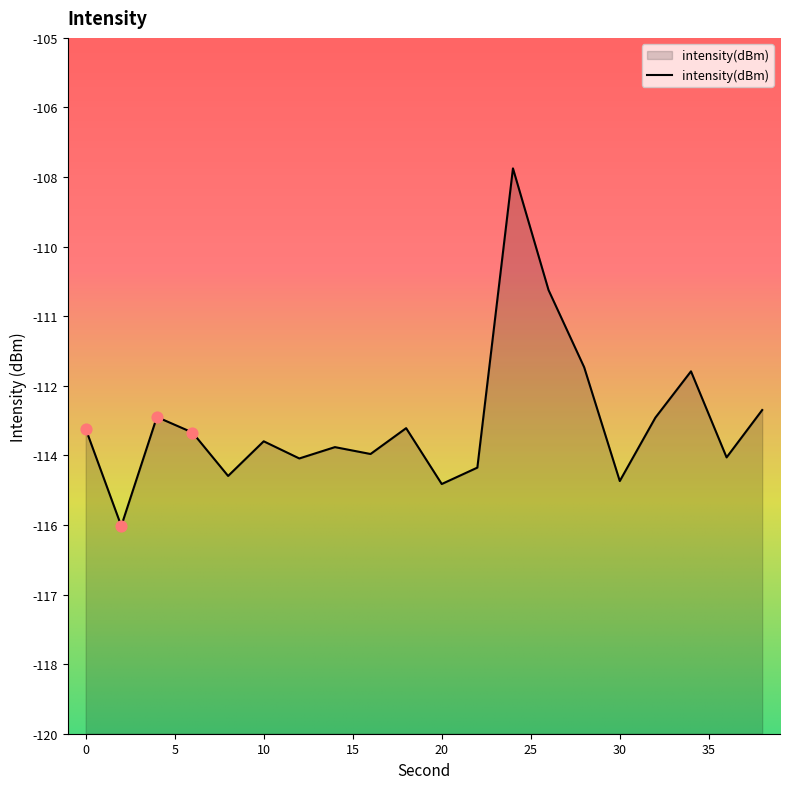

What is the change in value from 8 to 22?

+0.2